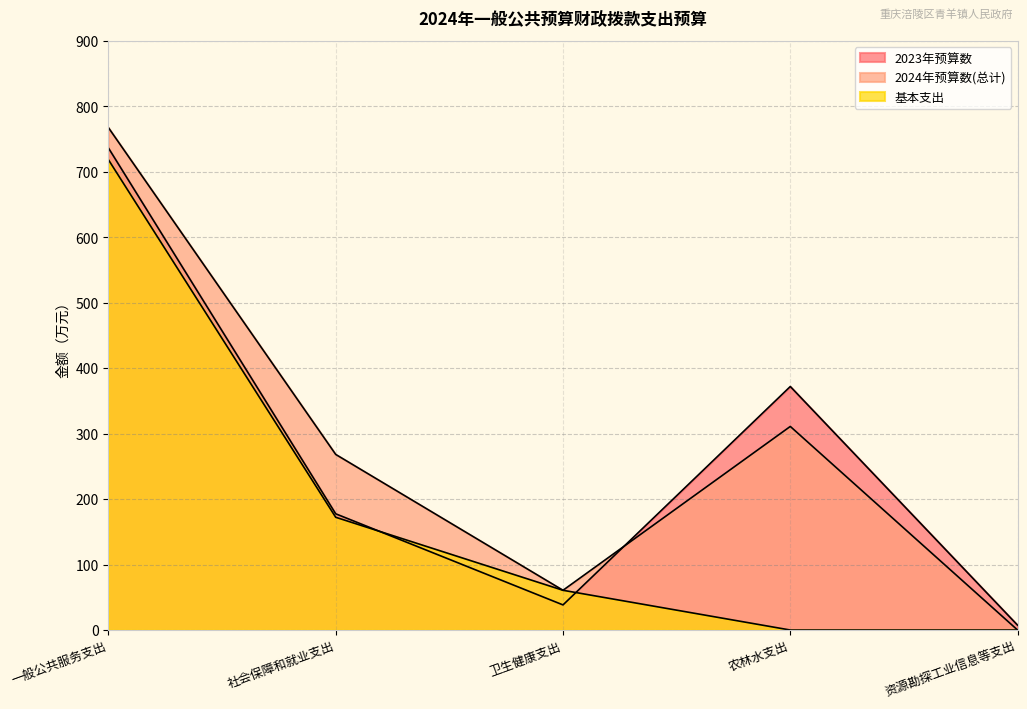

Is it true that 2024年预算数(总计) equals 60.7 at 卫生健康支出?

True